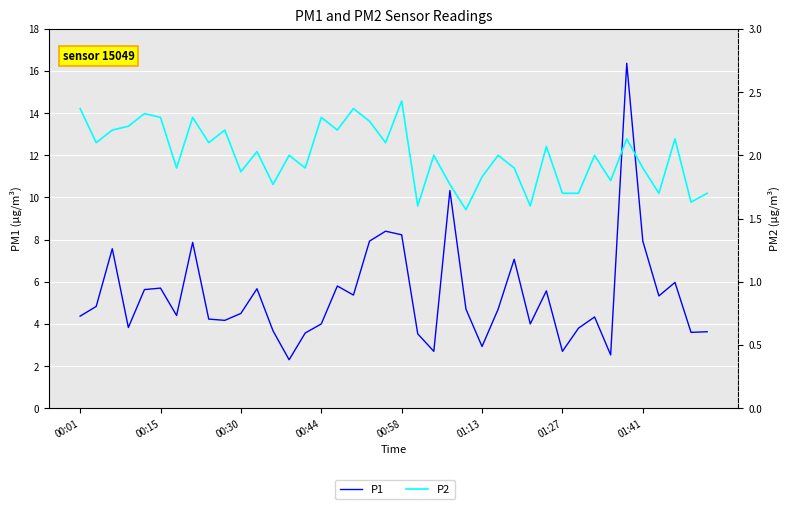

What is the sum of all P2 values?

80.0